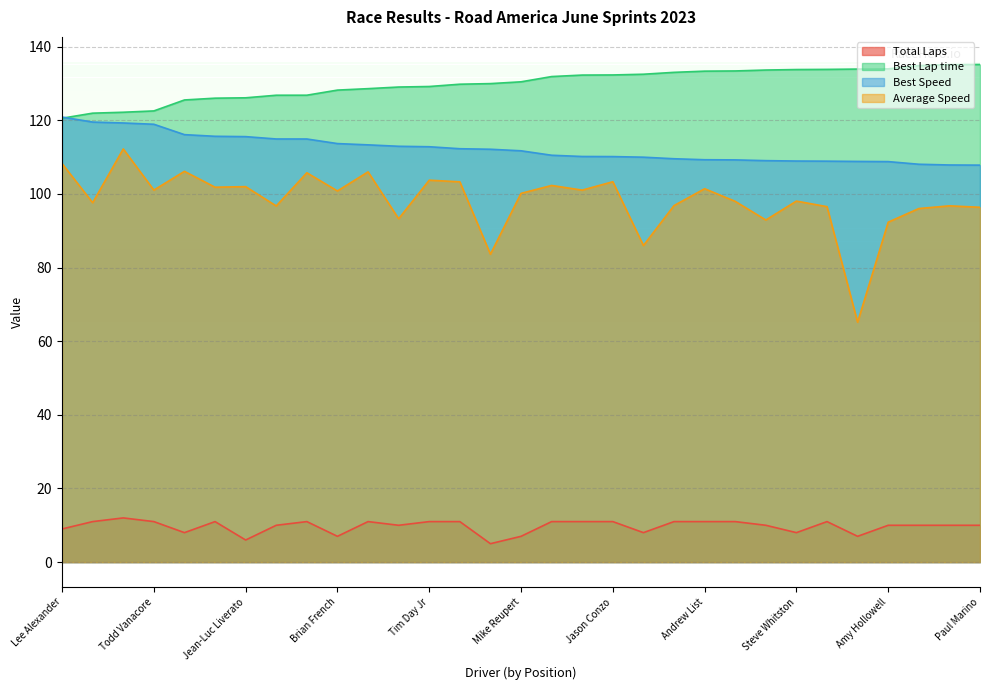

At Jeffrey Lederman, list the series in order from largest to smallest.

Best Lap time, Best Speed, Average Speed, Total Laps